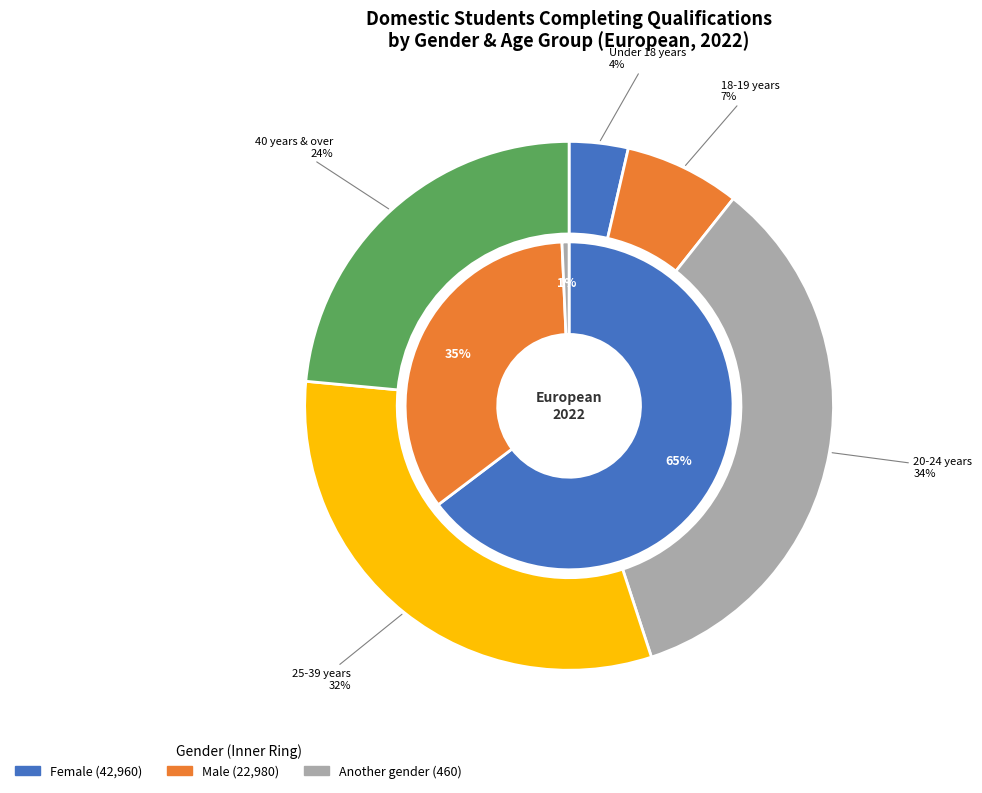

Which series has the largest range (max minus min)?

Male